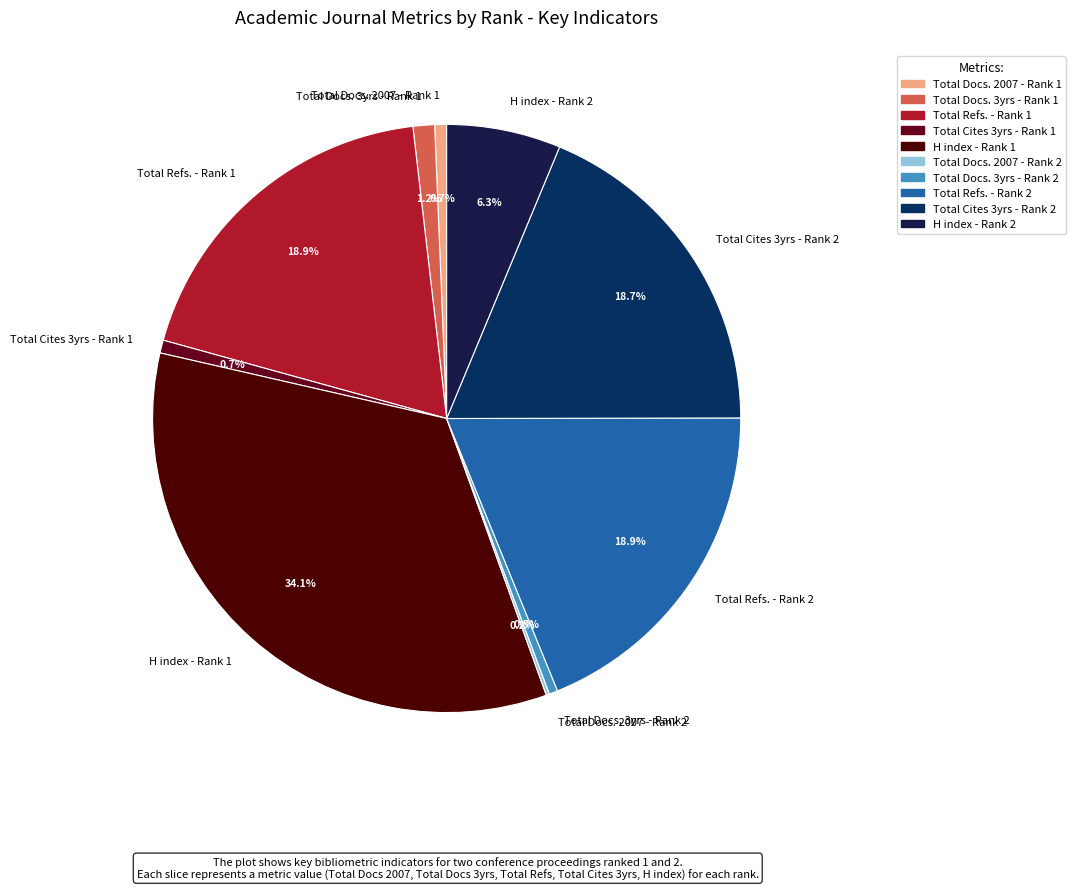

What portion of the pie excludes Total Docs. 3yrs - Rank 2?

99.5%